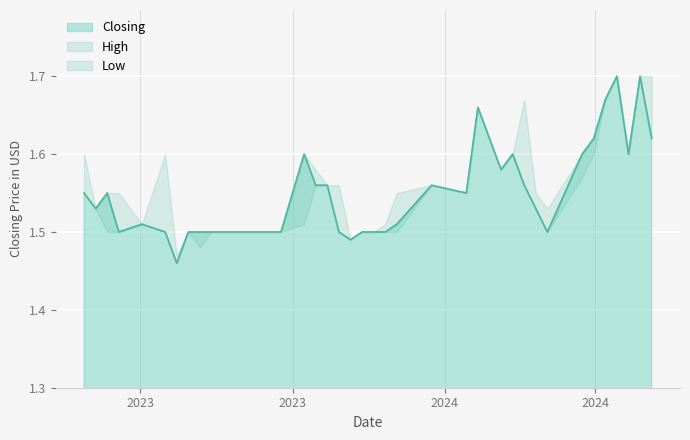

Rank the series at 4 from lowest to highest value.

closing, high, low